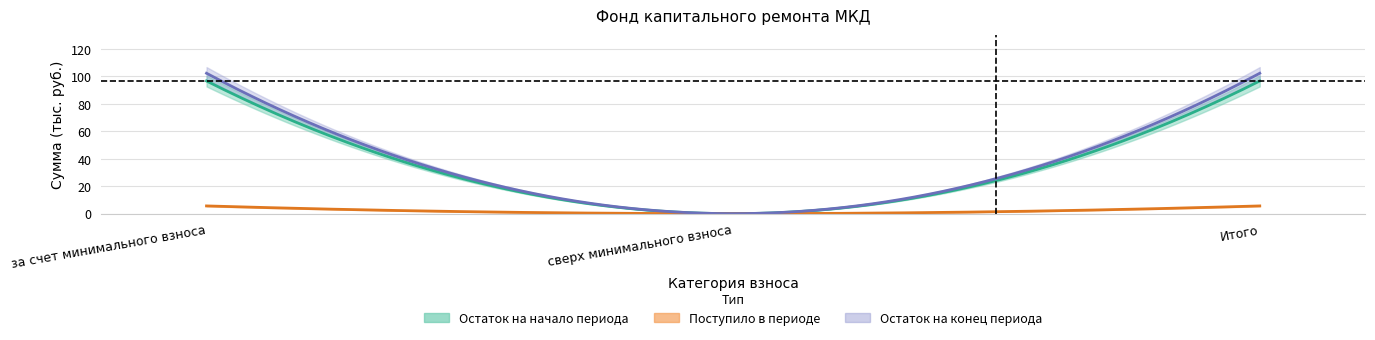

What is the highest value of the Поступило всего series?

5.6